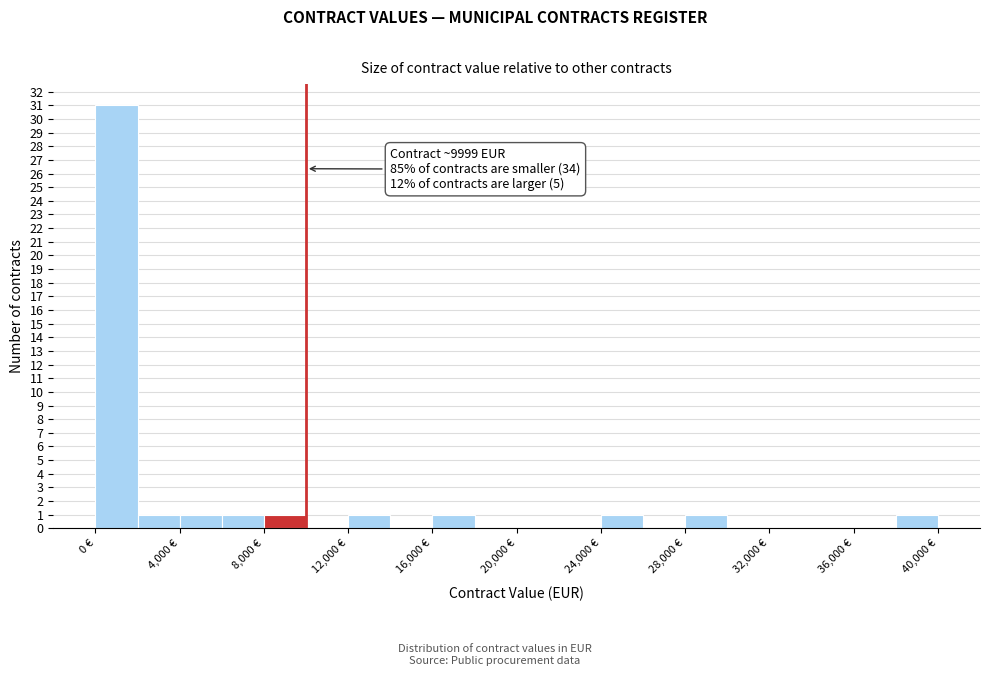

Which range on the x-axis has the tallest bar?

0 to 2000